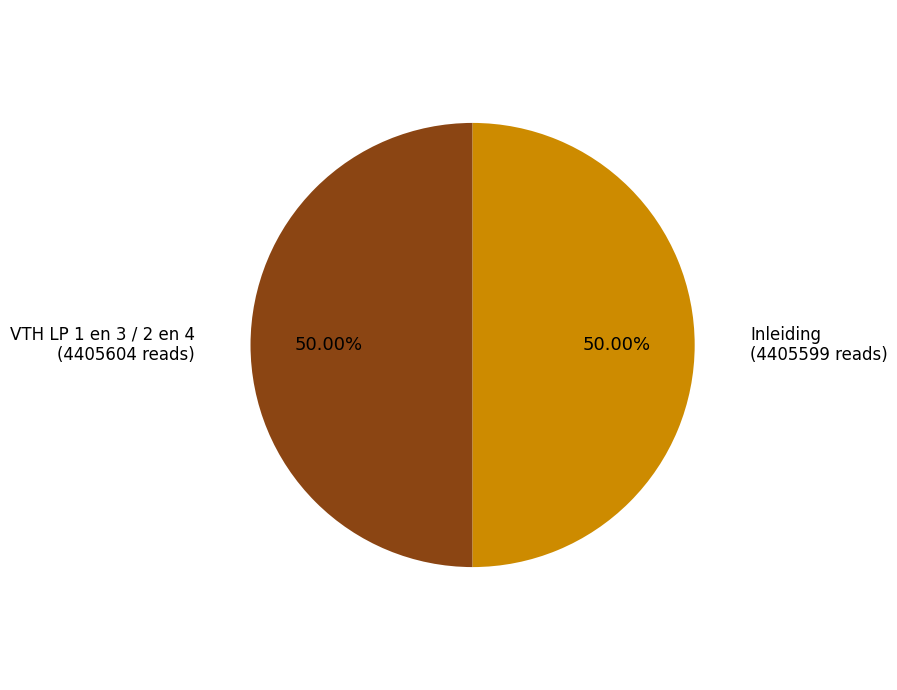

Count the number of slices in the pie.

2